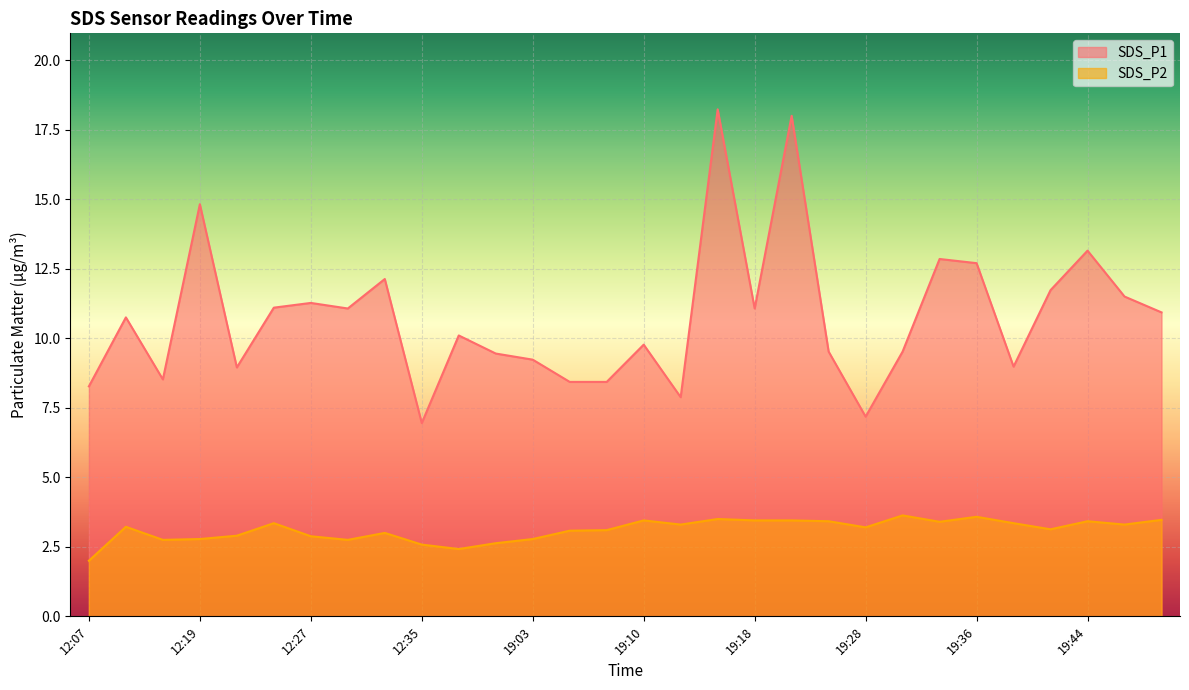

Reading left to right, transcribe all the data shown in this chart.

SDS_P1: 12:07=8.3	12:14=10.8	12:17=8.5	12:19=14.8	12:22=8.9	12:25=11.1	12:27=11.3	12:30=11.1	12:33=12.1	12:35=7.0	12:38=10.1	12:41=9.4	19:03=9.2	19:05=8.4	19:07=8.4	19:10=9.8	19:12=7.9	19:15=18.2	19:18=11.1	19:23=18.0	19:26=9.5	19:28=7.2	19:31=9.5	19:34=12.8	19:36=12.7	19:39=9.0	19:41=11.7	19:44=13.2	19:47=11.5	19:52=10.9
SDS_P2: 12:07=2.0	12:14=3.2	12:17=2.8	12:19=2.8	12:22=2.9	12:25=3.4	12:27=2.9	12:30=2.8	12:33=3.0	12:35=2.6	12:38=2.4	12:41=2.6	19:03=2.8	19:05=3.1	19:07=3.1	19:10=3.5	19:12=3.3	19:15=3.5	19:18=3.5	19:23=3.5	19:26=3.4	19:28=3.2	19:31=3.6	19:34=3.4	19:36=3.6	19:39=3.4	19:41=3.1	19:44=3.4	19:47=3.3	19:52=3.5